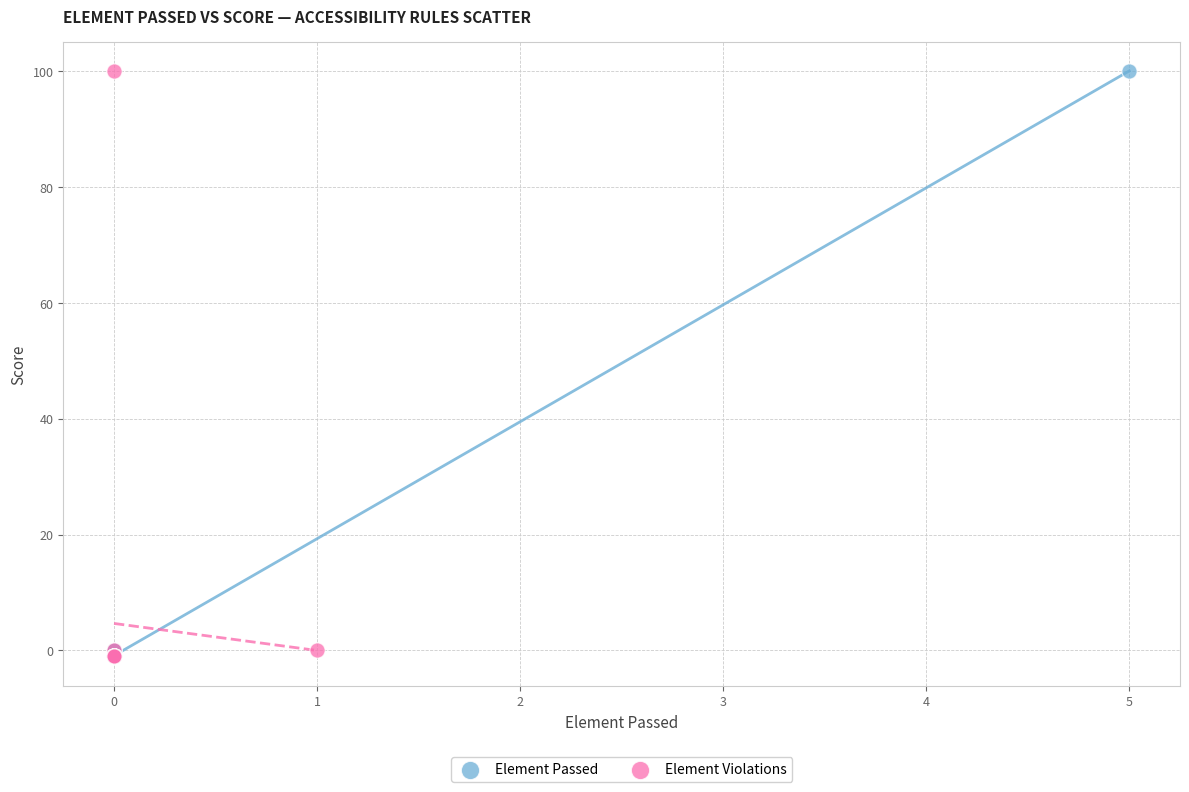

What are all the series names shown in the legend?

Element Passed, Element Violations